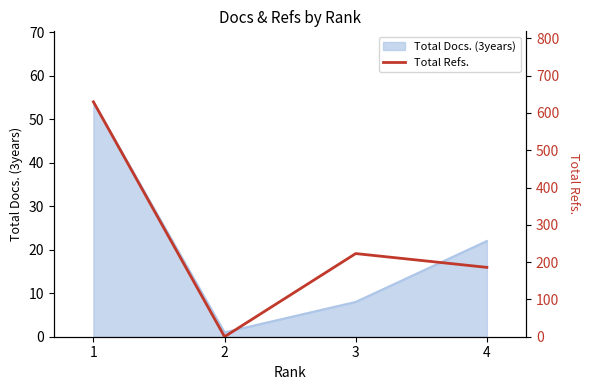

Rank the categories by value from highest to lowest.

1, 3, 4, 2